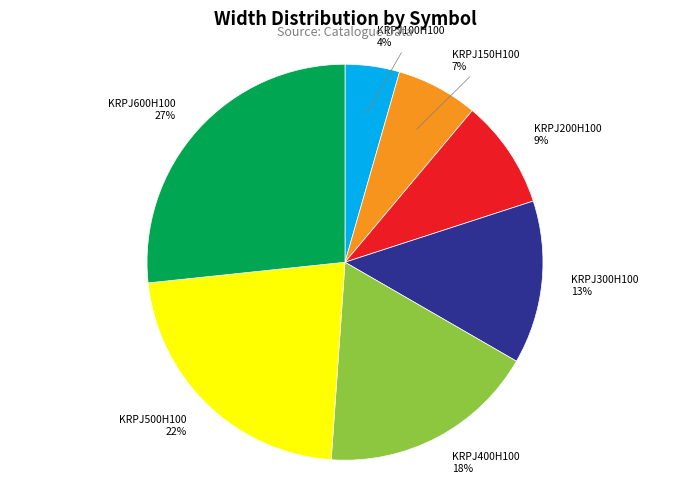

To the nearest percent, what is the average slice percentage?

14%